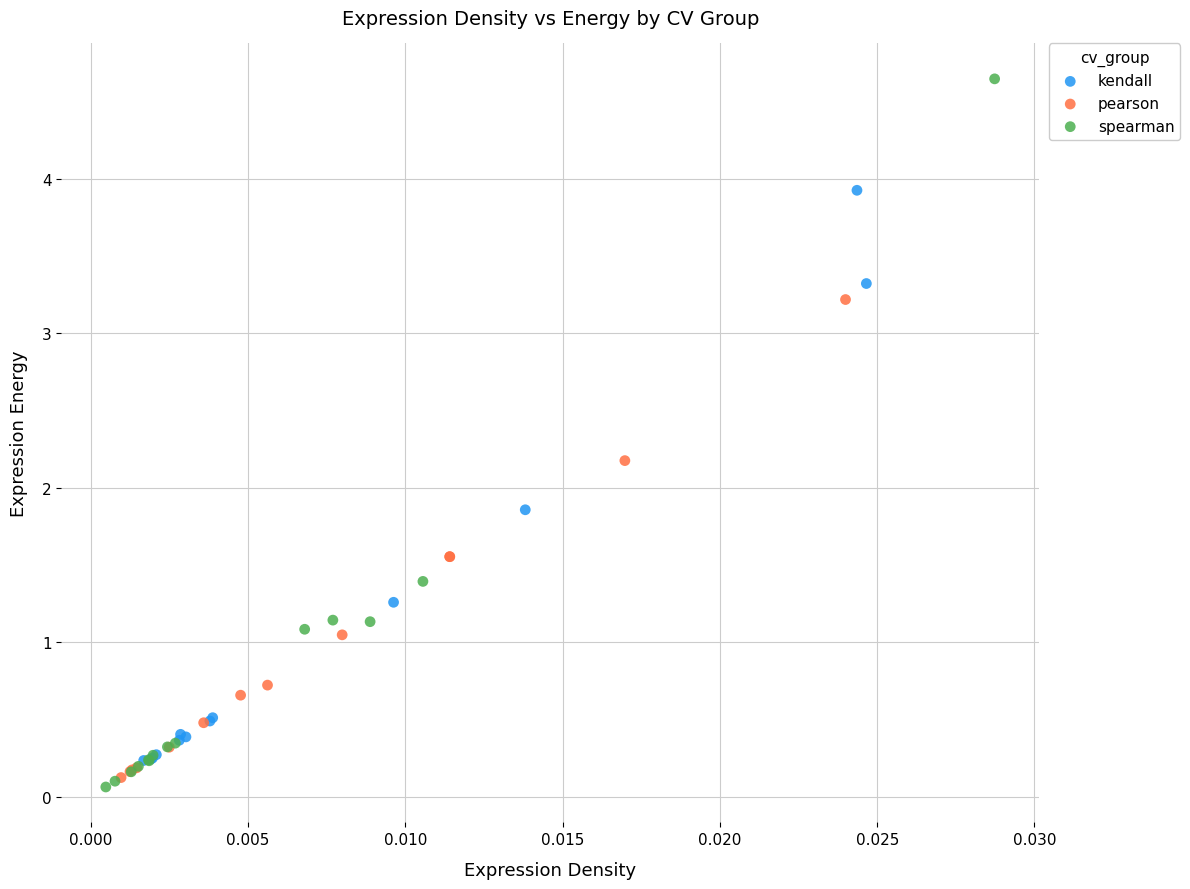

Which series has the largest Y range (max minus min)?

spearman